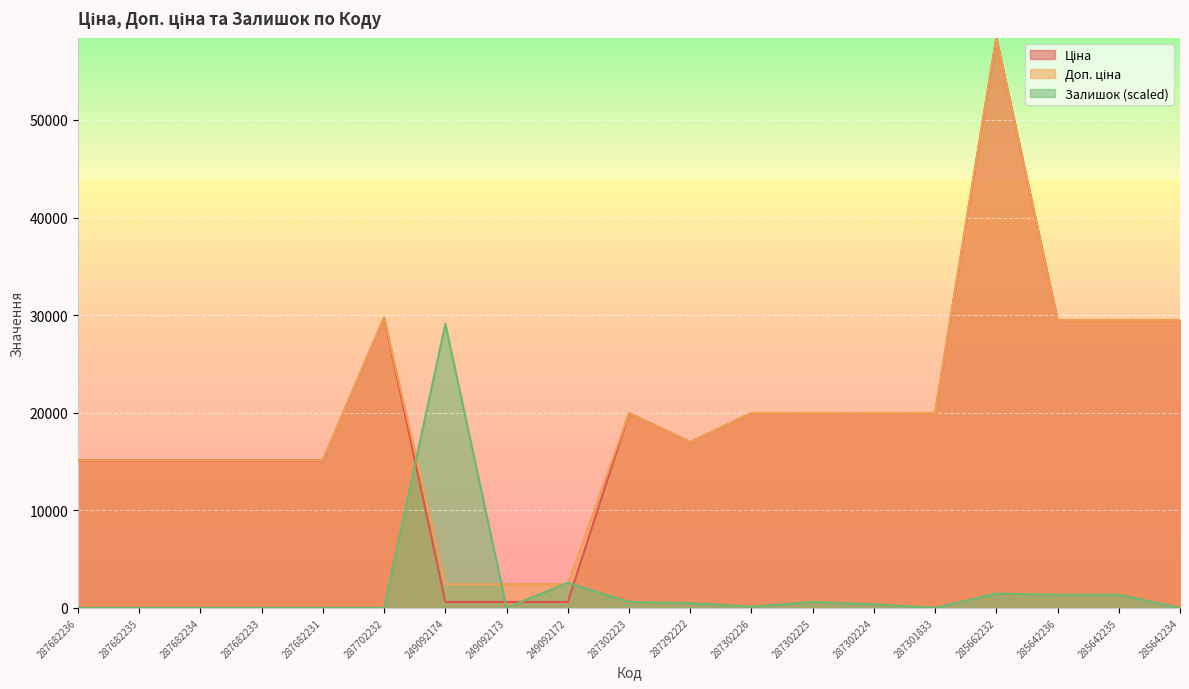

Which series has the largest range (max minus min)?

Ціна